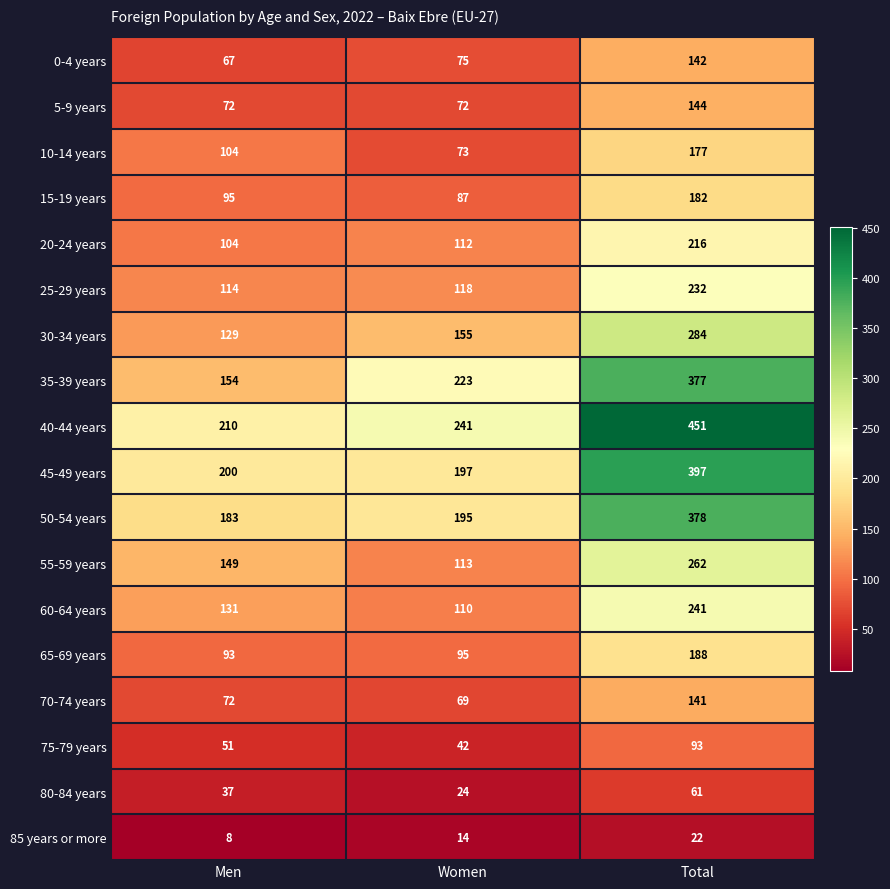

Which series has the largest total across all categories?

40-44 years